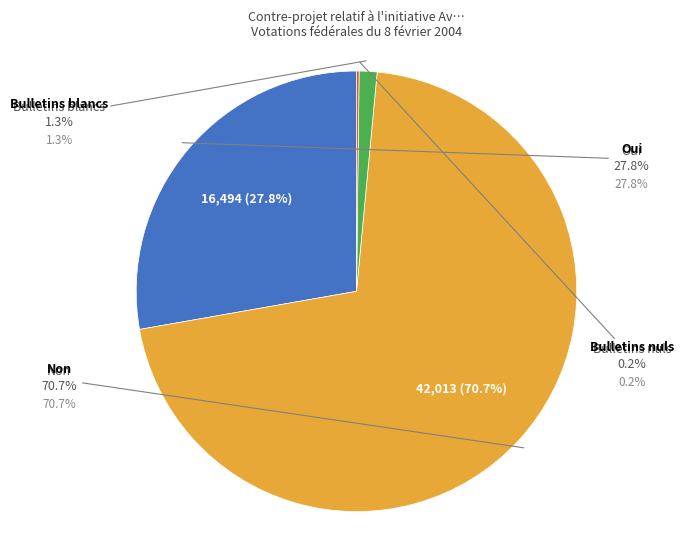

Is the sum of Non and Oui greater than half?

Yes